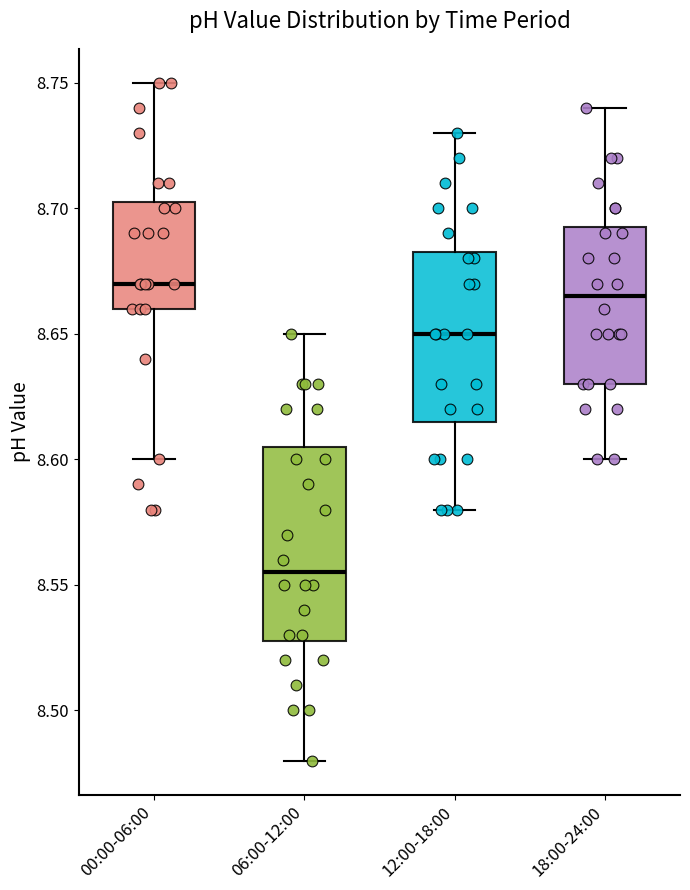

Which box has the lowest median line?

06:00-12:00